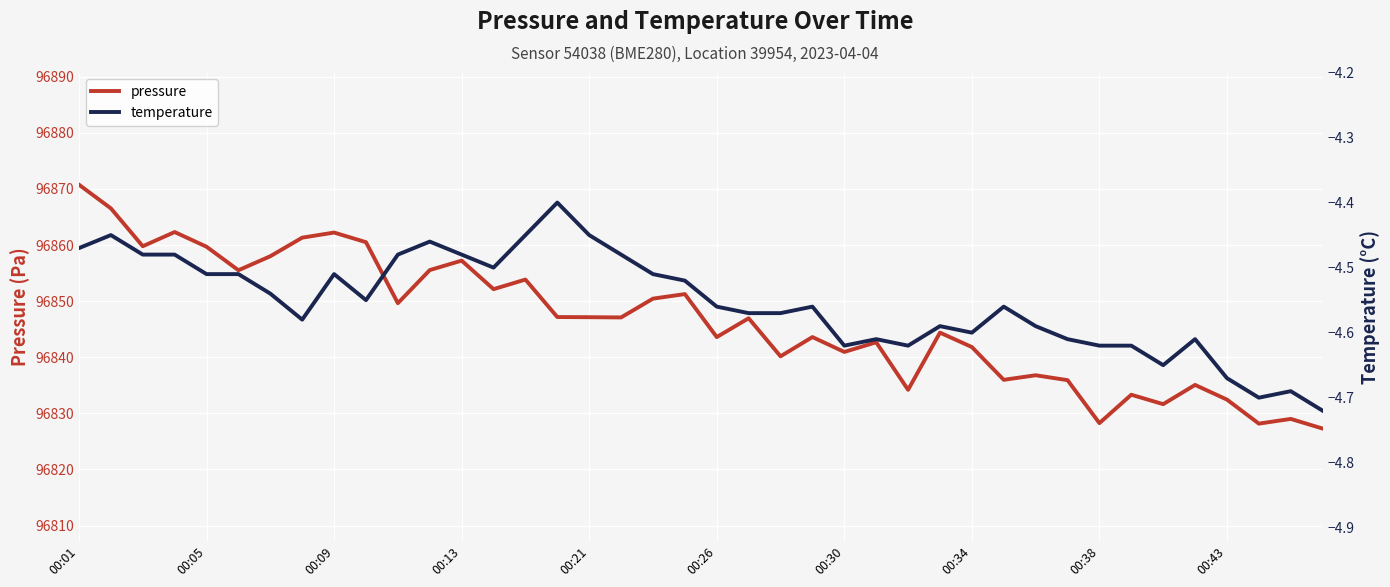

What is the minimum value for pressure?

96827.3